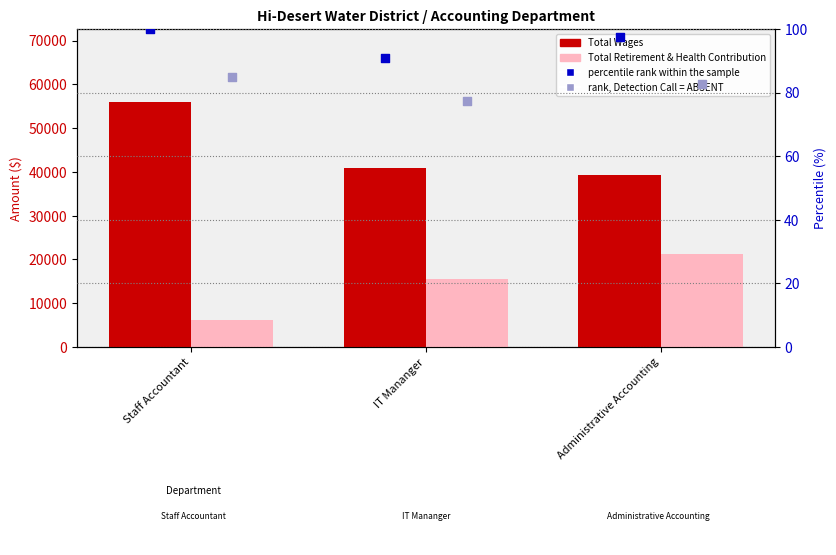

Which series has the largest total across all categories?

Total Wages